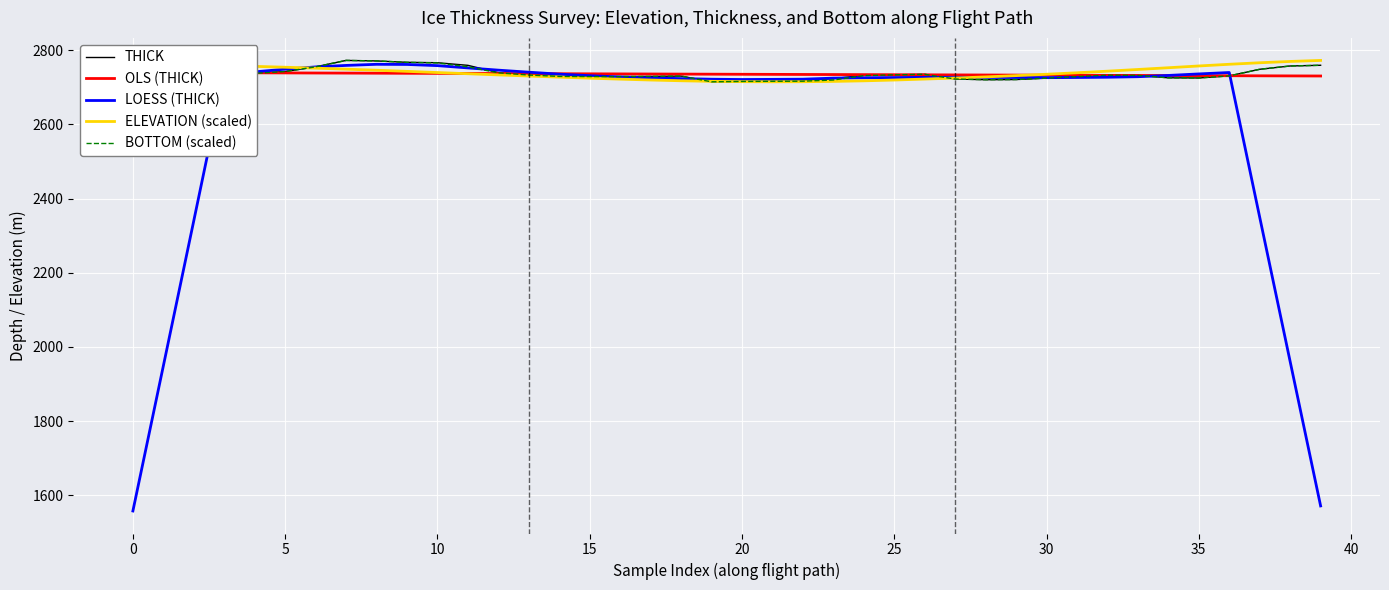

True or false: BOTTOM (scaled) has more than 0 interior local peaks.

True